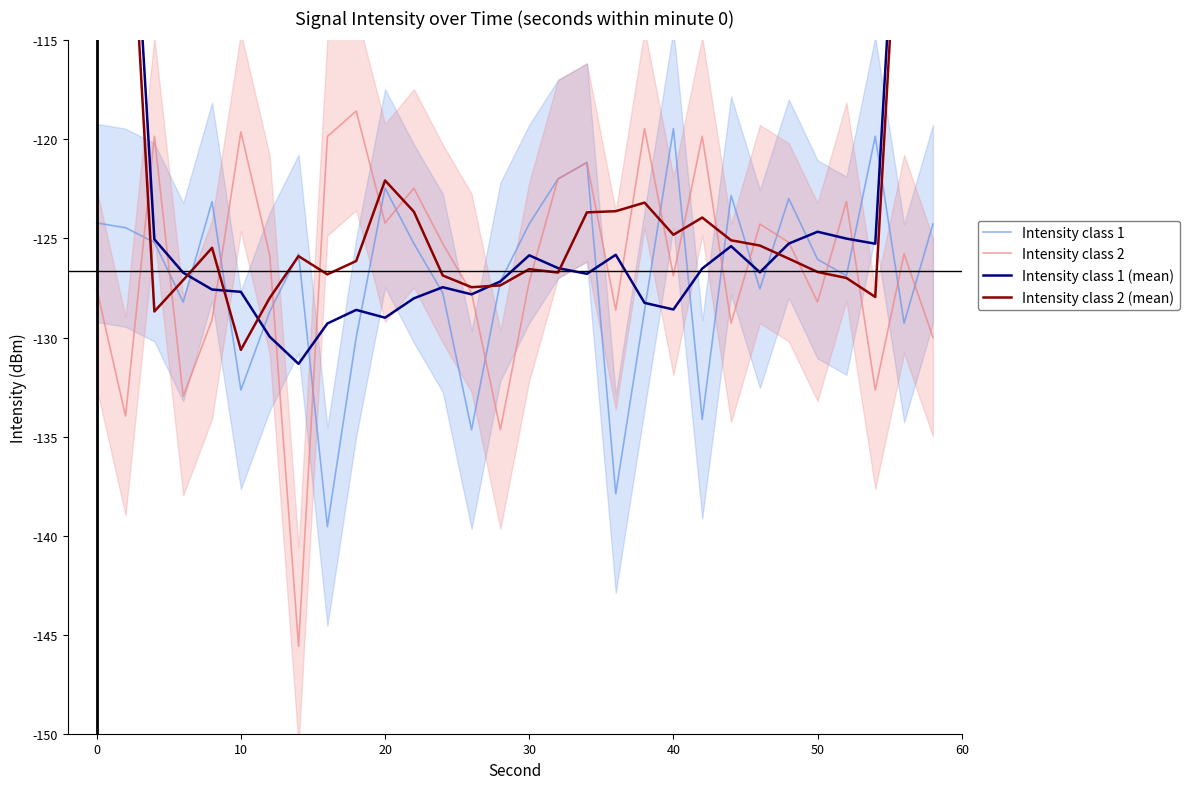

The value of Intensity class 2 at 0 is -127.5. True or false?

True